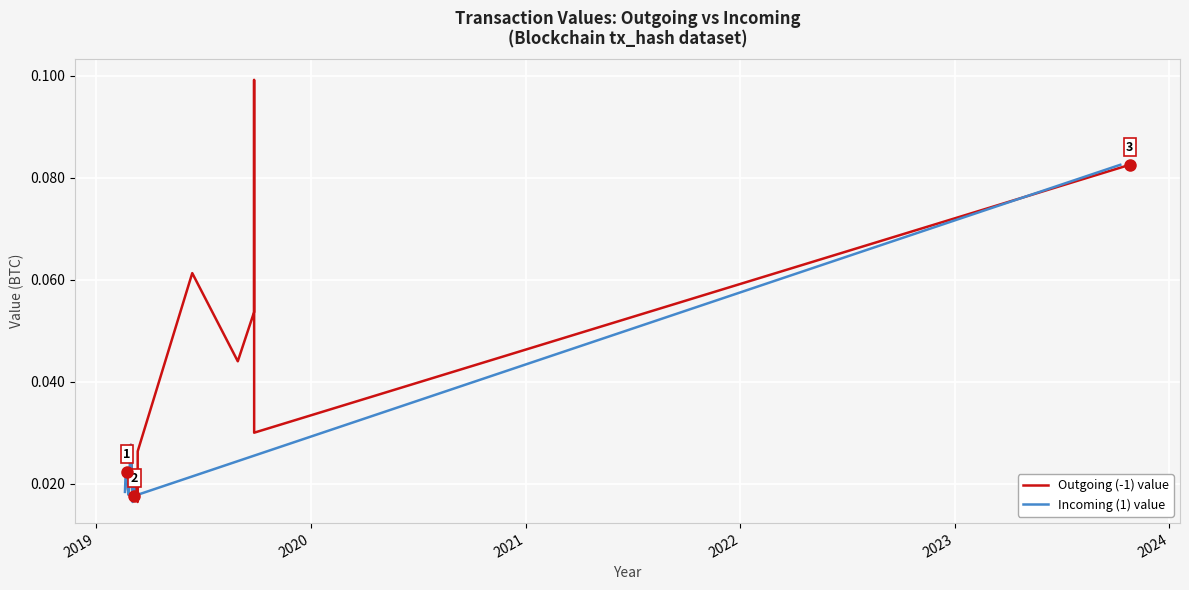

Which series has the widest spread of values?

Outgoing (-1) value